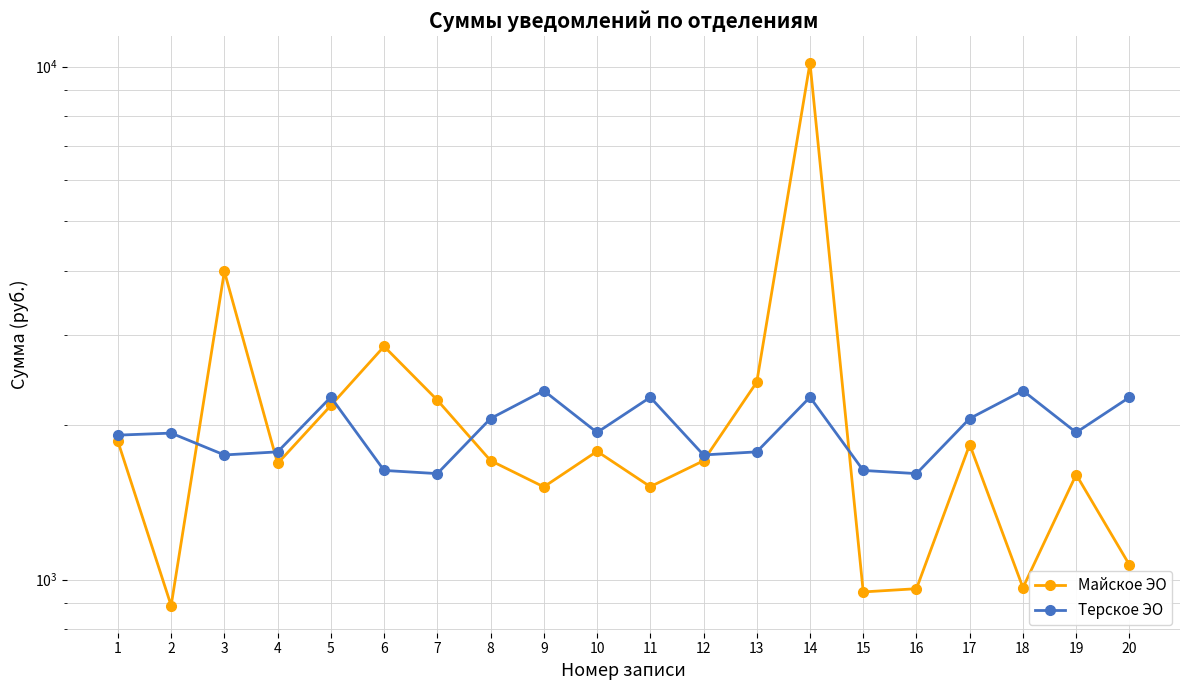

What is the difference between the Майское ЭО values at 9 and 14?

8647.7